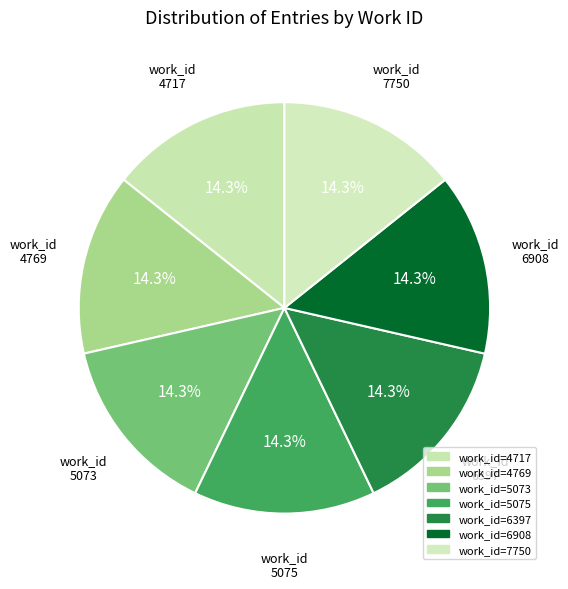

To the nearest percent, what is the average slice percentage?

14%